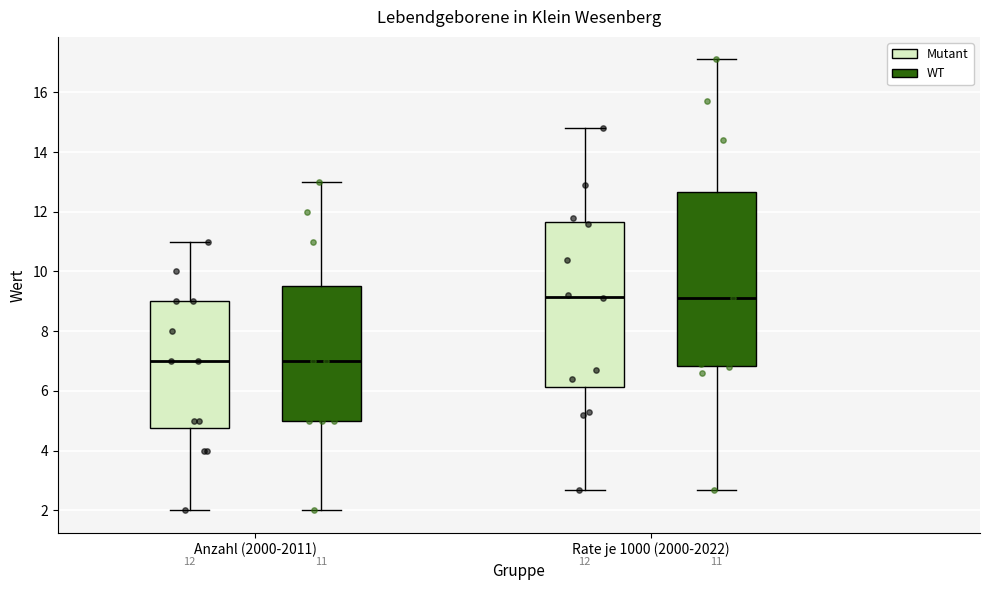

Comparing the boxes themselves (not the whiskers), which one is the tallest?

Rate je 1000 (2000-2022) (WT)